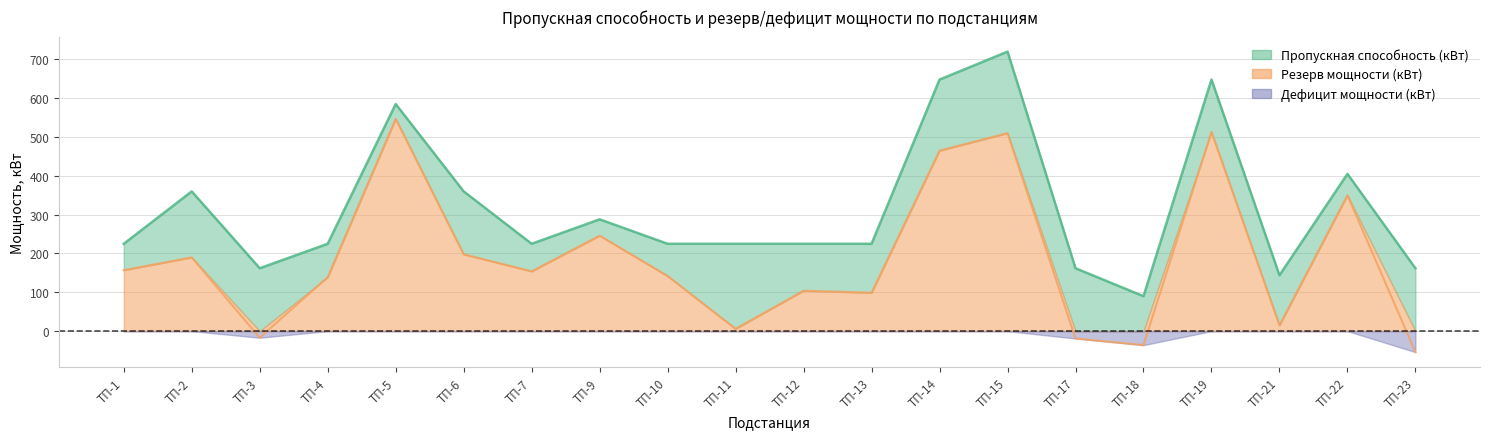

What value does the Пропускная способность (кВт) series have at ТП-21, to the nearest 100?

100